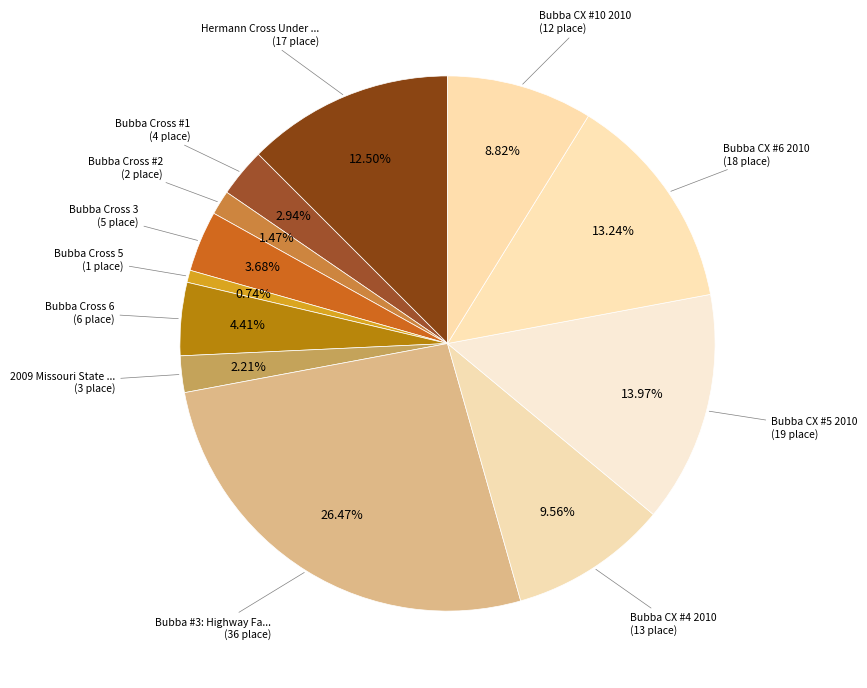

How many slices are in this pie chart?

12